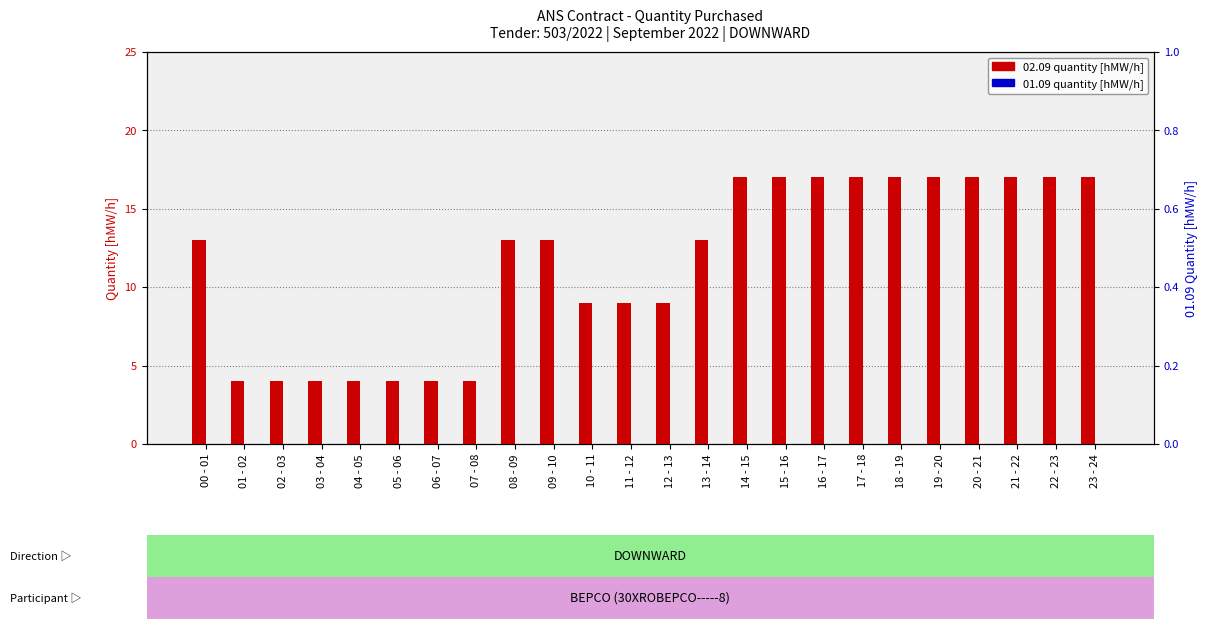

Which series has the widest spread of values?

02.09 quantity